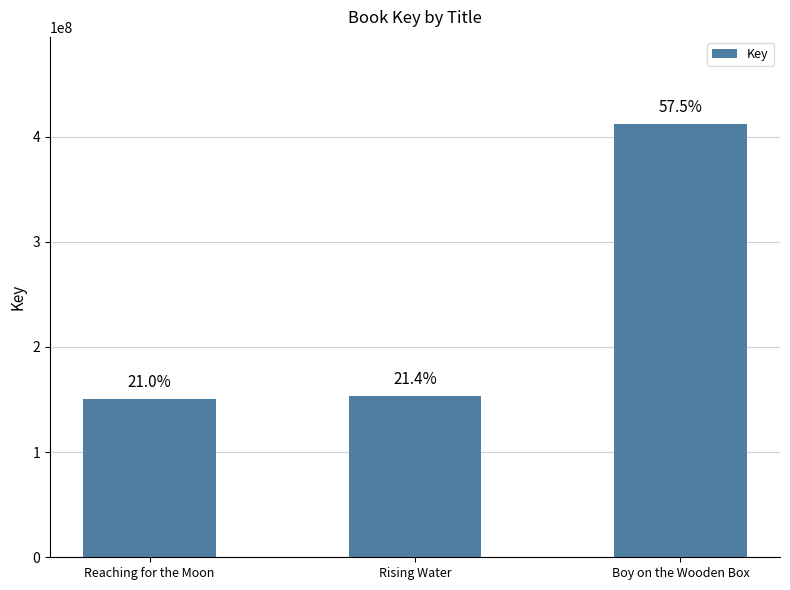

What is the ratio of the value at Boy on the Wooden Box to the value at Rising Water?

2.7